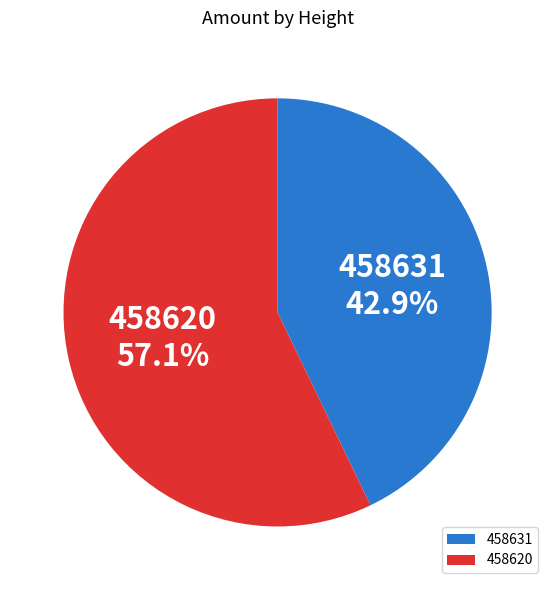

Which has a higher value, 458620 or 458631?

458620